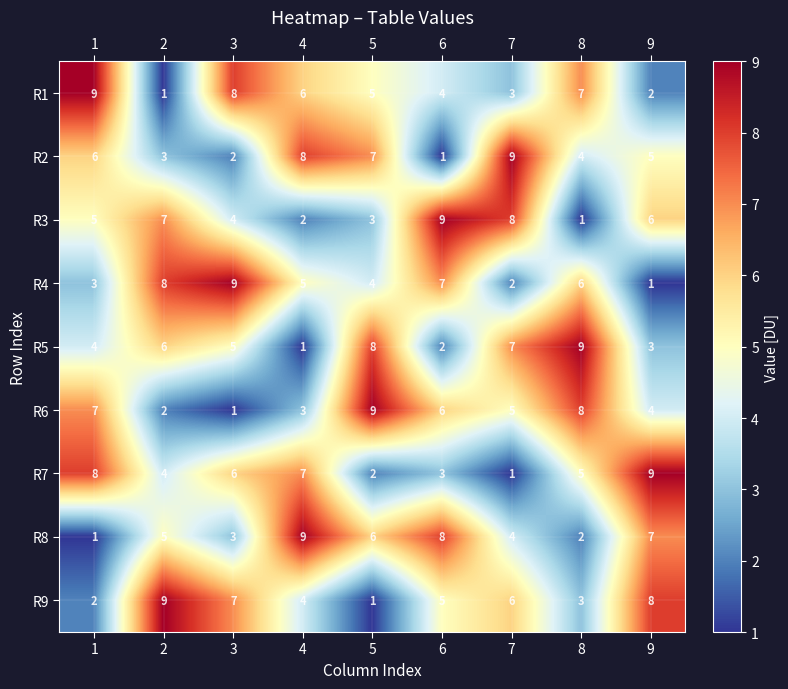

List the labels in order of R7 value, largest first.

9, 1, 4, 3, 8, 2, 6, 5, 7